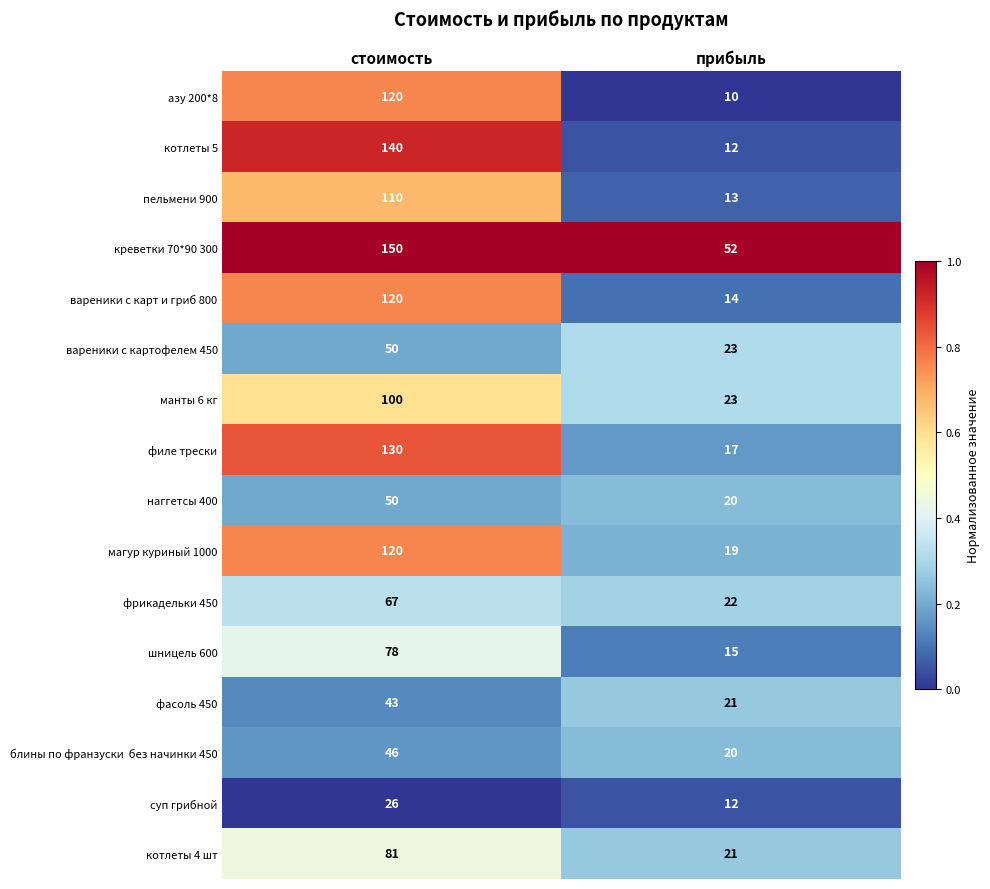

What is the lowest value of the фрикадельки 450 series?

22